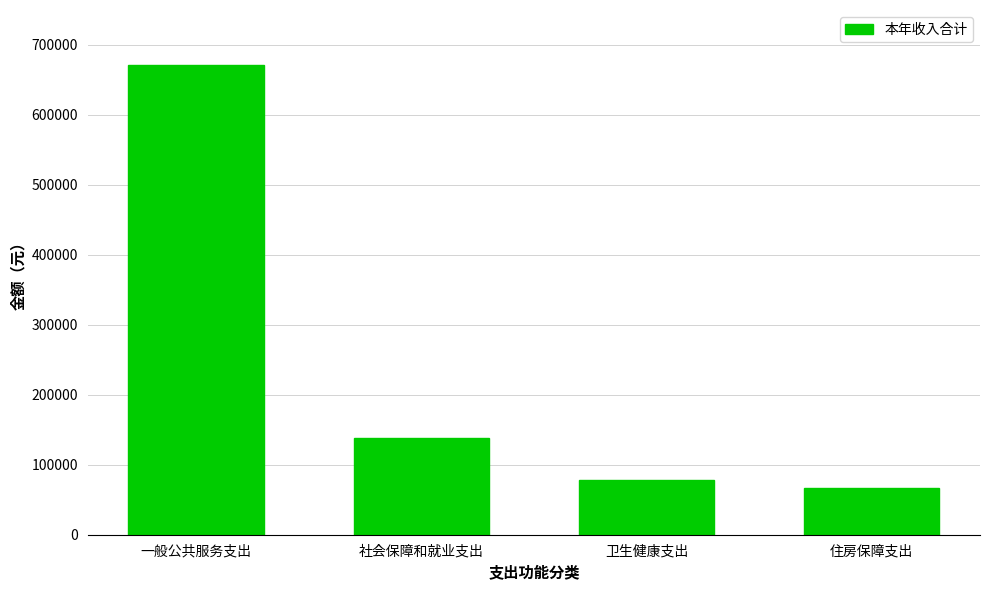

What is the value of the 3rd bar from the left?

78419.6